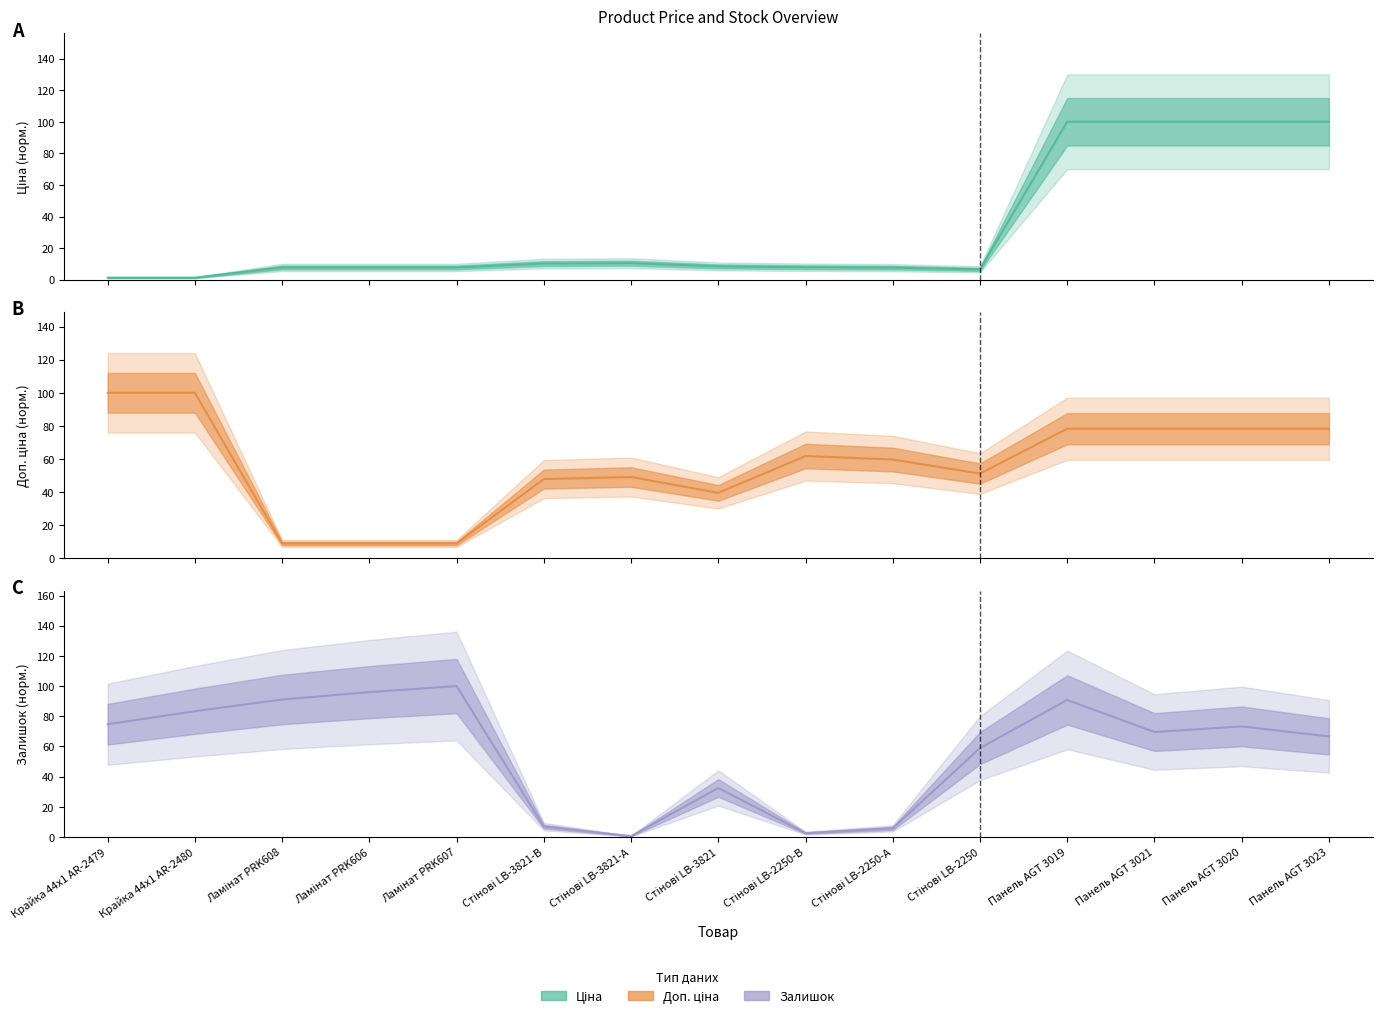

Where is Залишок nearest to the value 50?

Стінові LB-2250